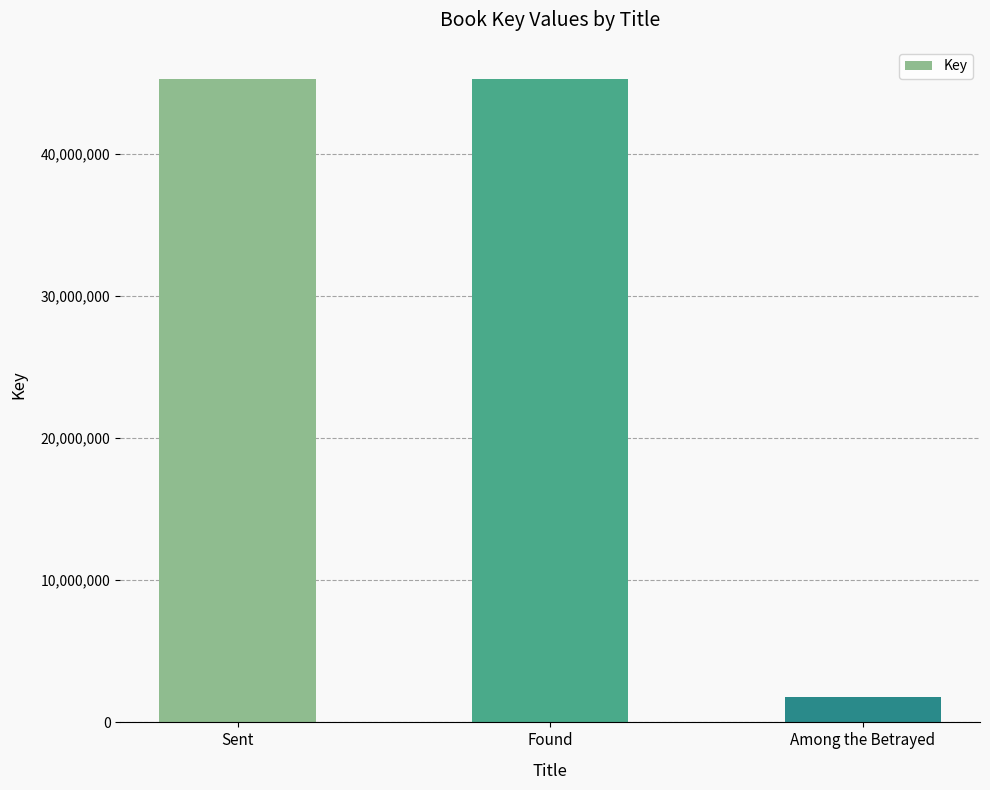

Are the bars grouped side by side (vs. stacked)?

No